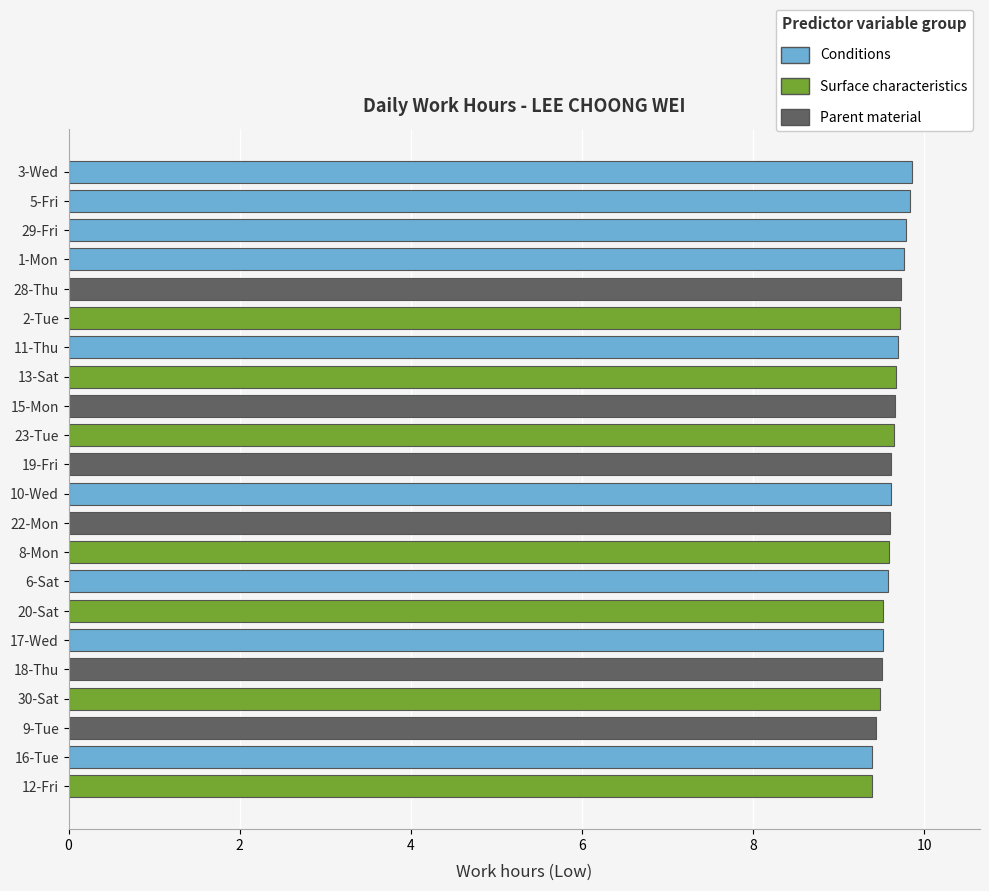

What is the sum of all values?

211.5